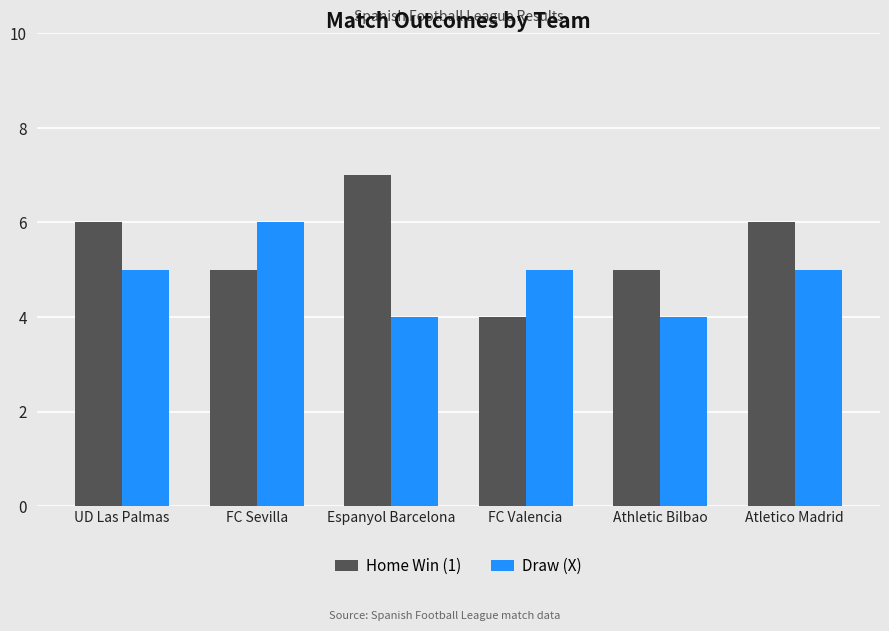

Which series has the widest spread of values?

Home Win (1)